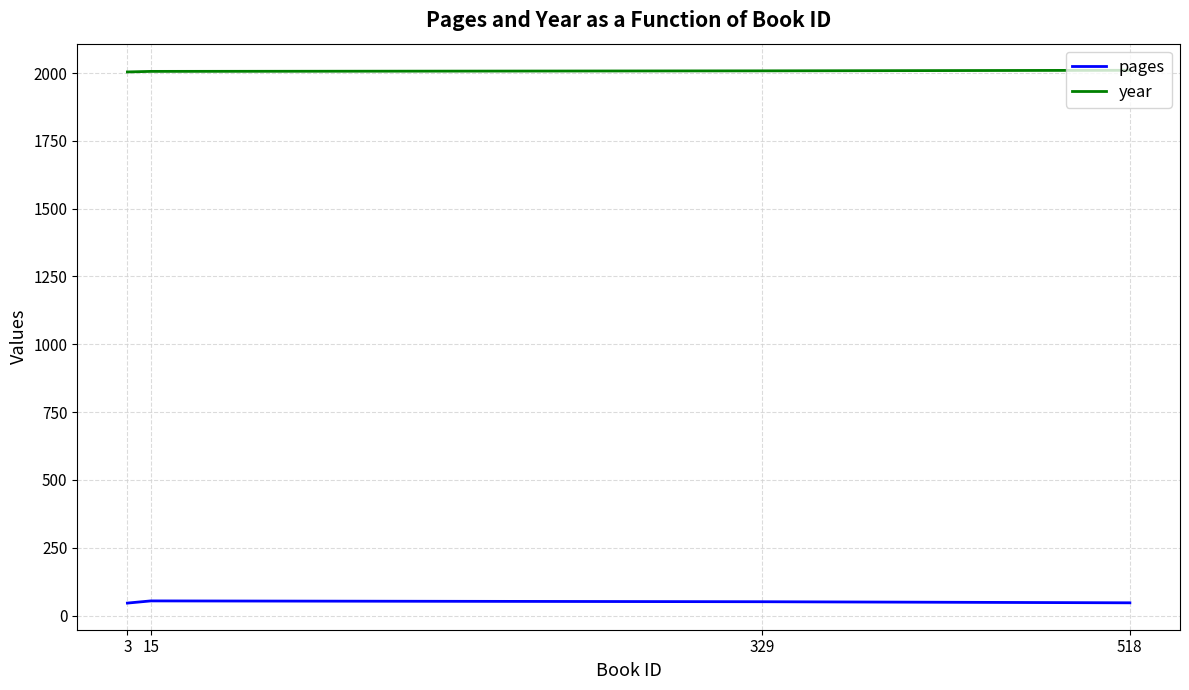

What is the difference between the year values at 15 and 3?

2